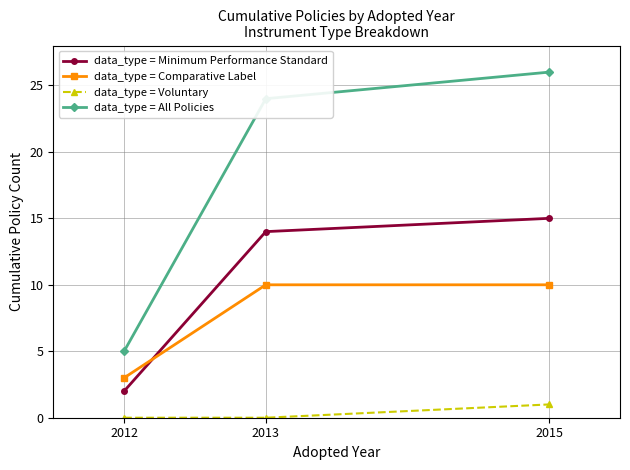

What is the greatest value displayed?

26